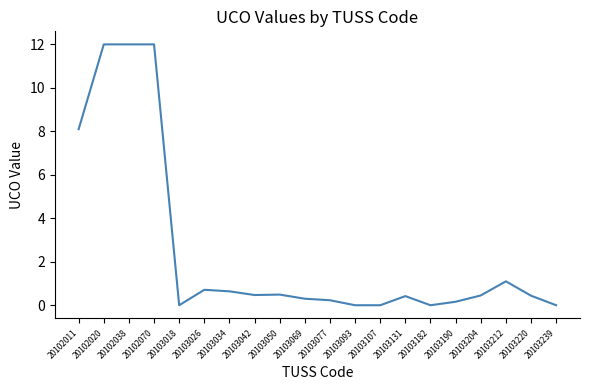

What is the difference between the values at 20103107 and 20102038?

12.0